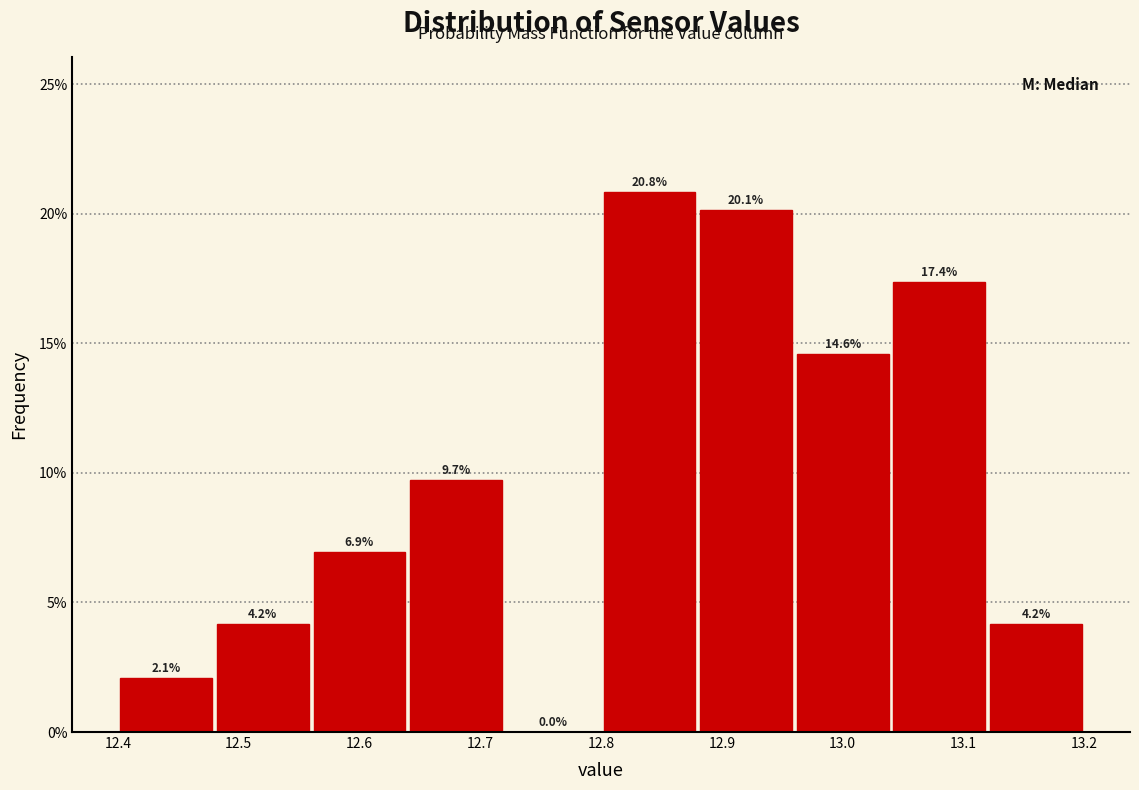

Reading left to right, list every bar in this chart as the range it spans on the x-axis followed by its height.

12.40 to 12.48: 2.1
12.48 to 12.56: 4.2
12.56 to 12.64: 6.9
12.64 to 12.72: 9.7
12.72 to 12.80: 0.0
12.80 to 12.88: 20.8
12.88 to 12.96: 20.1
12.96 to 13.04: 14.6
13.04 to 13.12: 17.4
13.12 to 13.20: 4.2